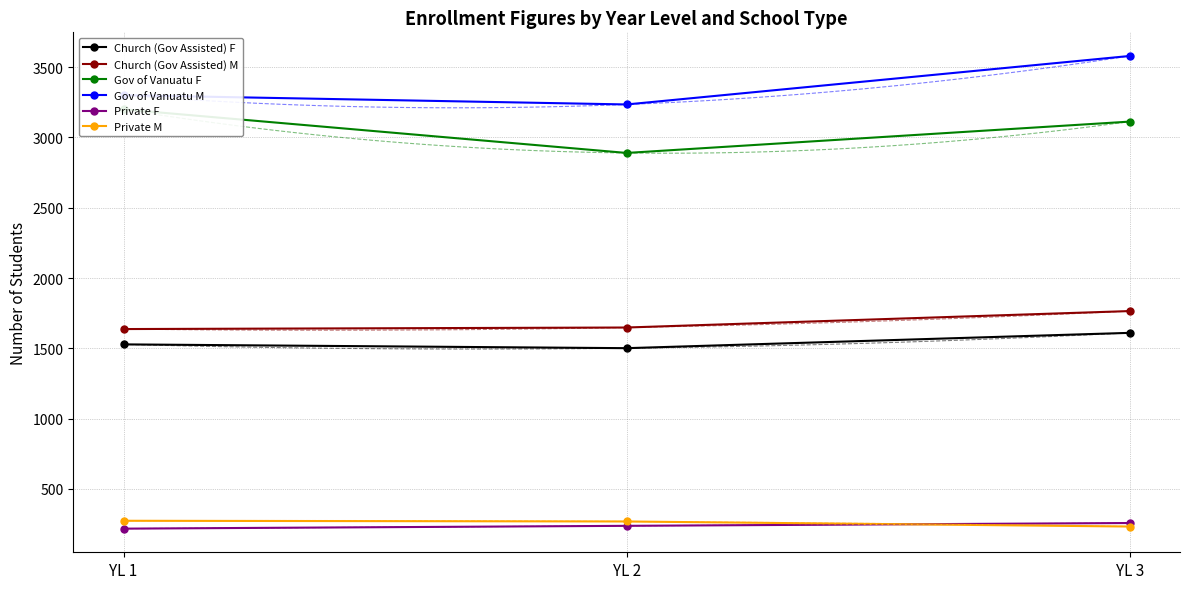

At which category is the sum across all series the highest?

YL 3